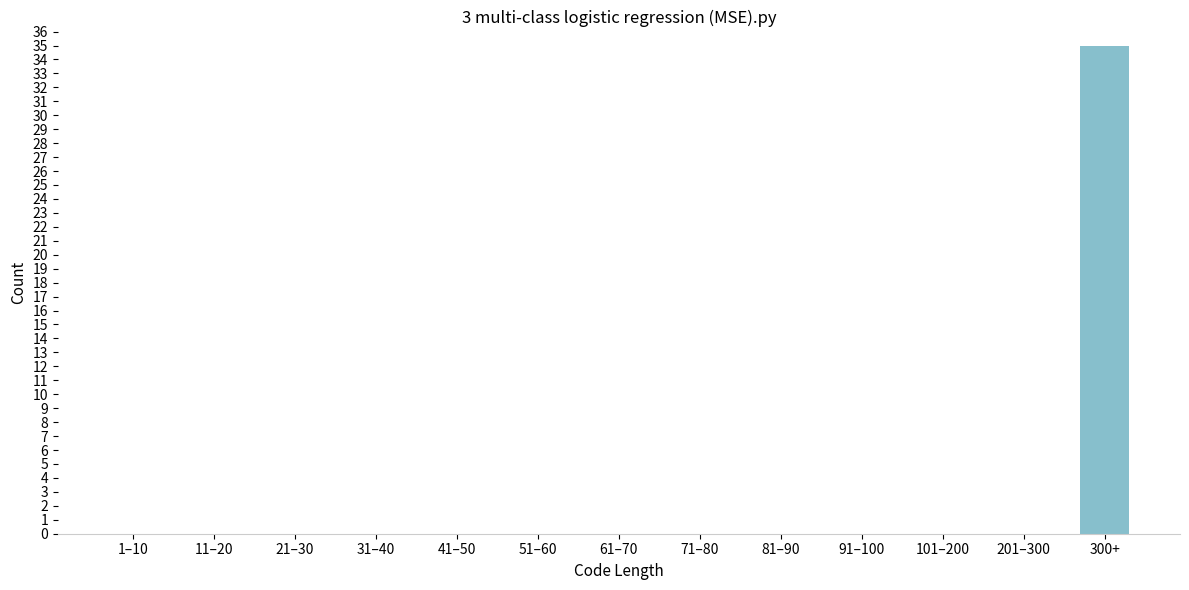

Reading left to right, what are all the values shown in this chart?

1–10=0	11–20=0	21–30=0	31–40=0	41–50=0	51–60=0	61–70=0	71–80=0	81–90=0	91–100=0	101–200=0	201–300=0	300+=35